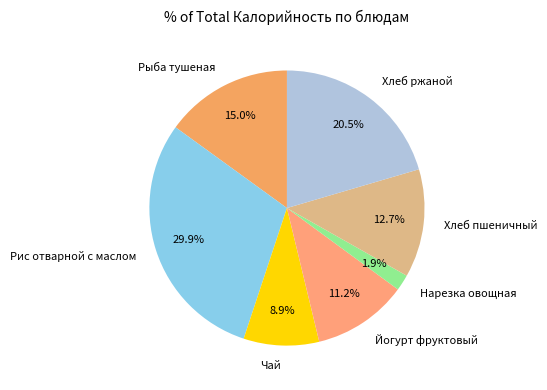

Is there any slice that represents more than half of the pie?

No